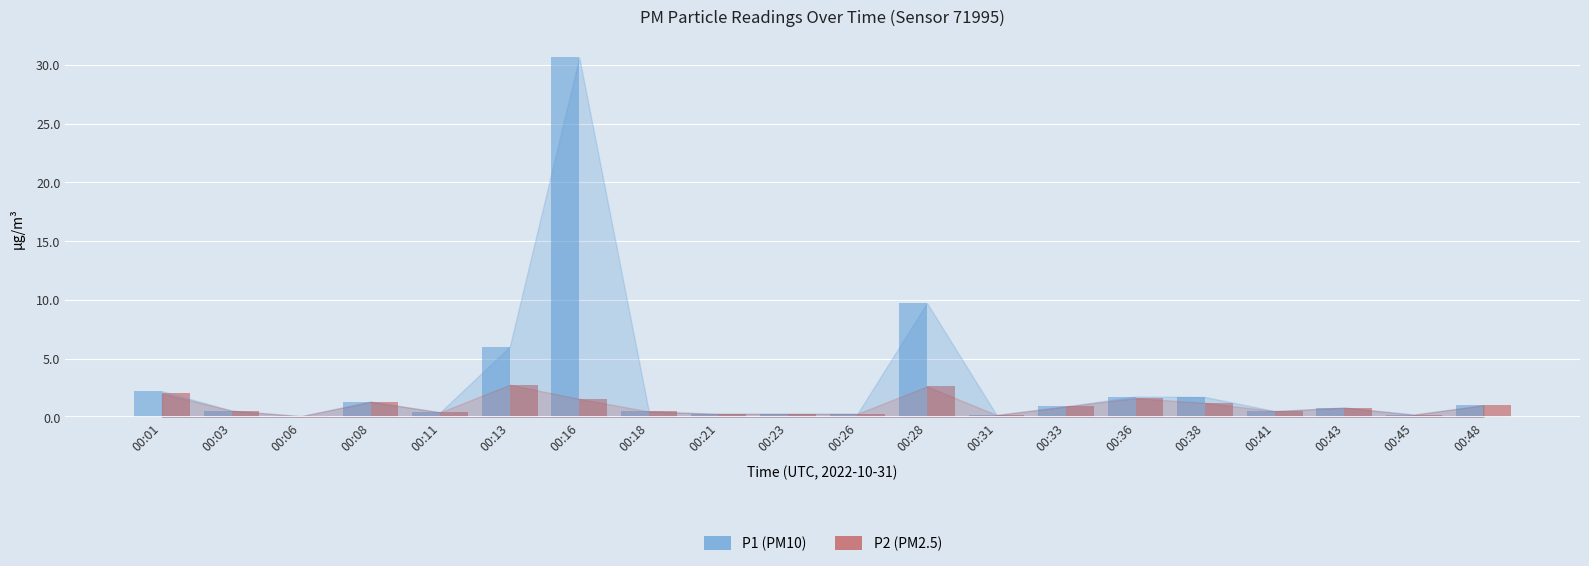

At which category is the sum across all series the highest?

00:16